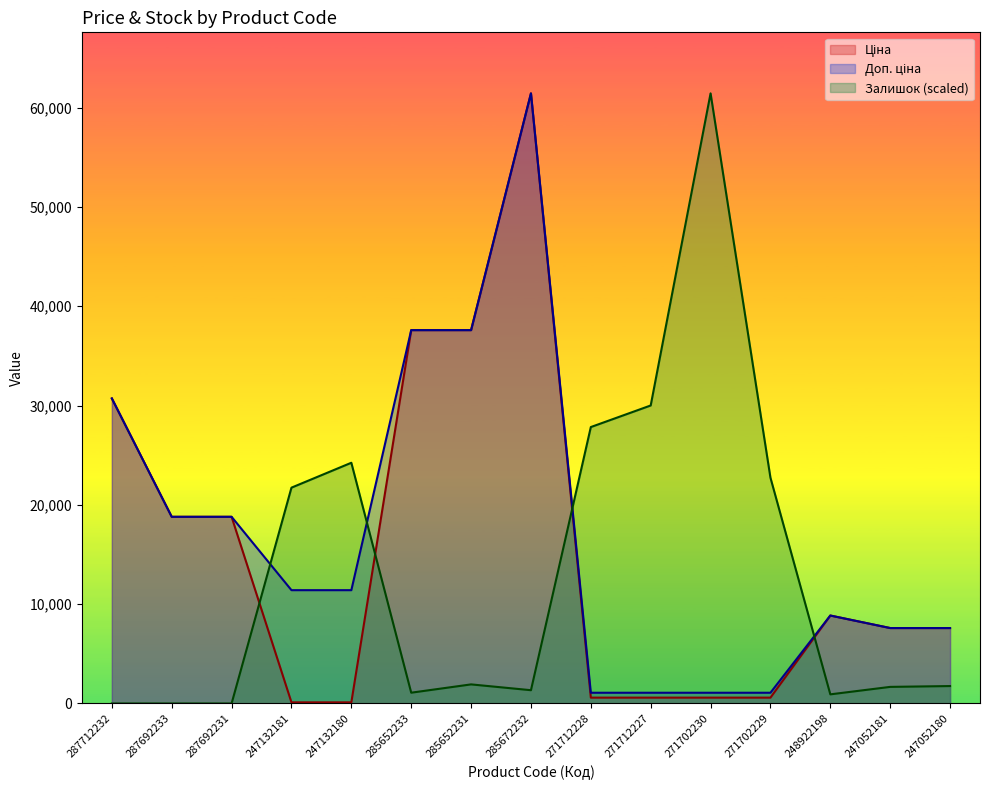

Rank the series by their average value, from highest to lowest.

Доп. ціна, Ціна, Залишок